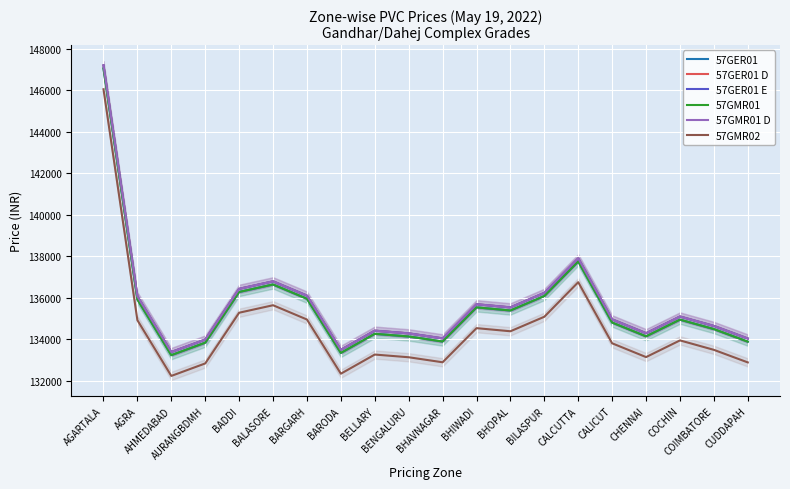

What position from the left is CHENNAI?

17